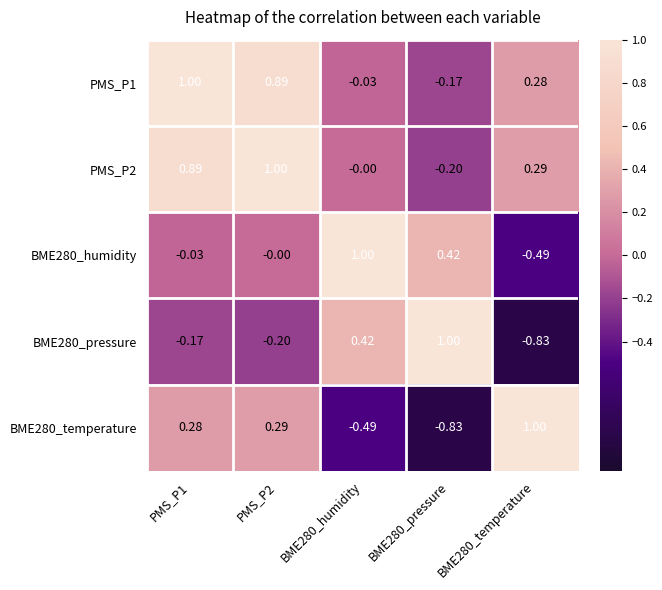

Is the value of BME280_pressure at BME280_temperature greater than the value of BME280_temperature at BME280_temperature?

No